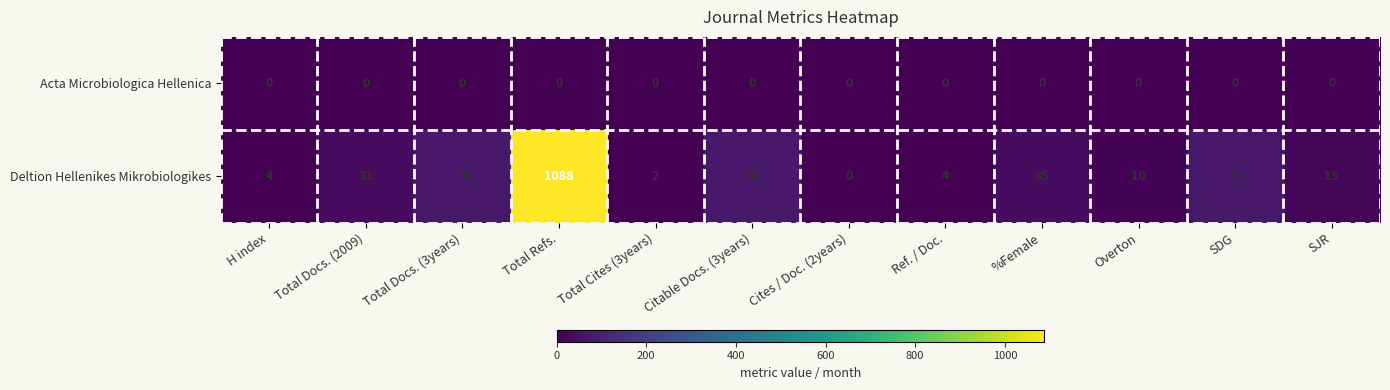

What is the difference between the second highest and minimum values in the Deltion Hellenikes Mikrobiologikes series?

76